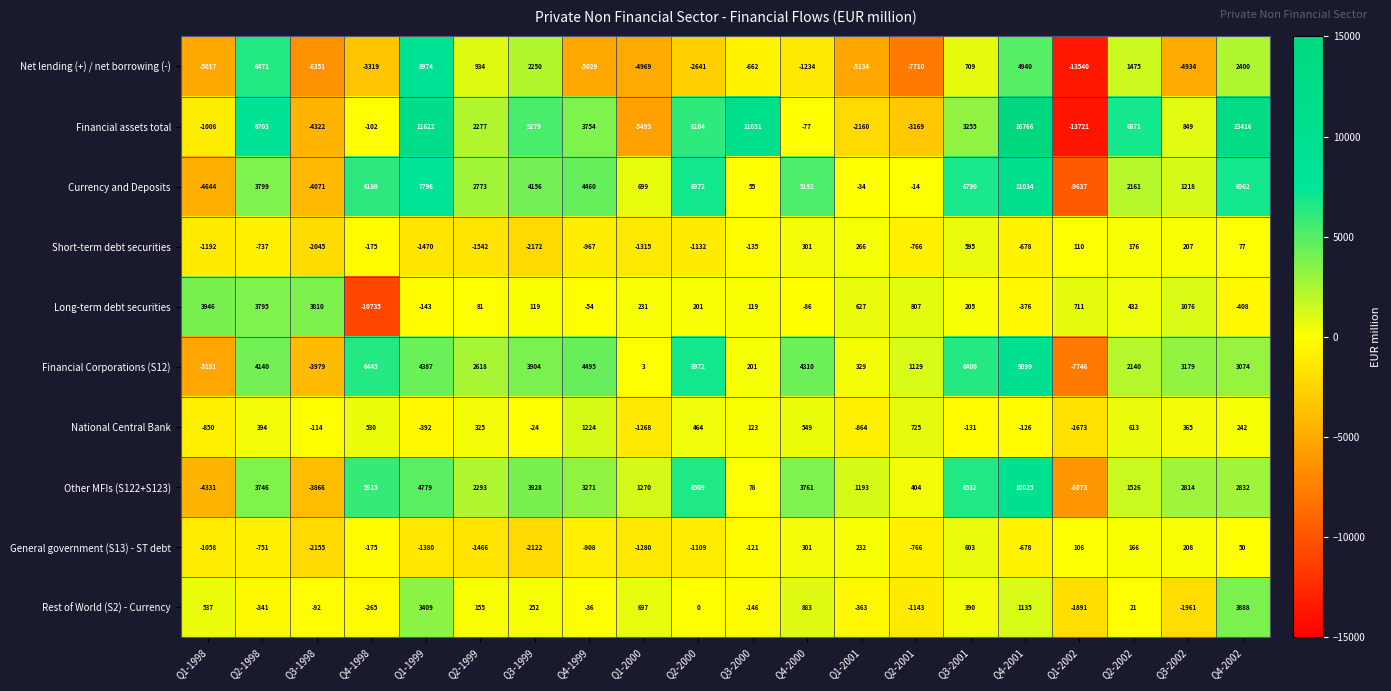

True or false: General government (S13) - ST debt has a value of -1109 at Q2-2000.

True